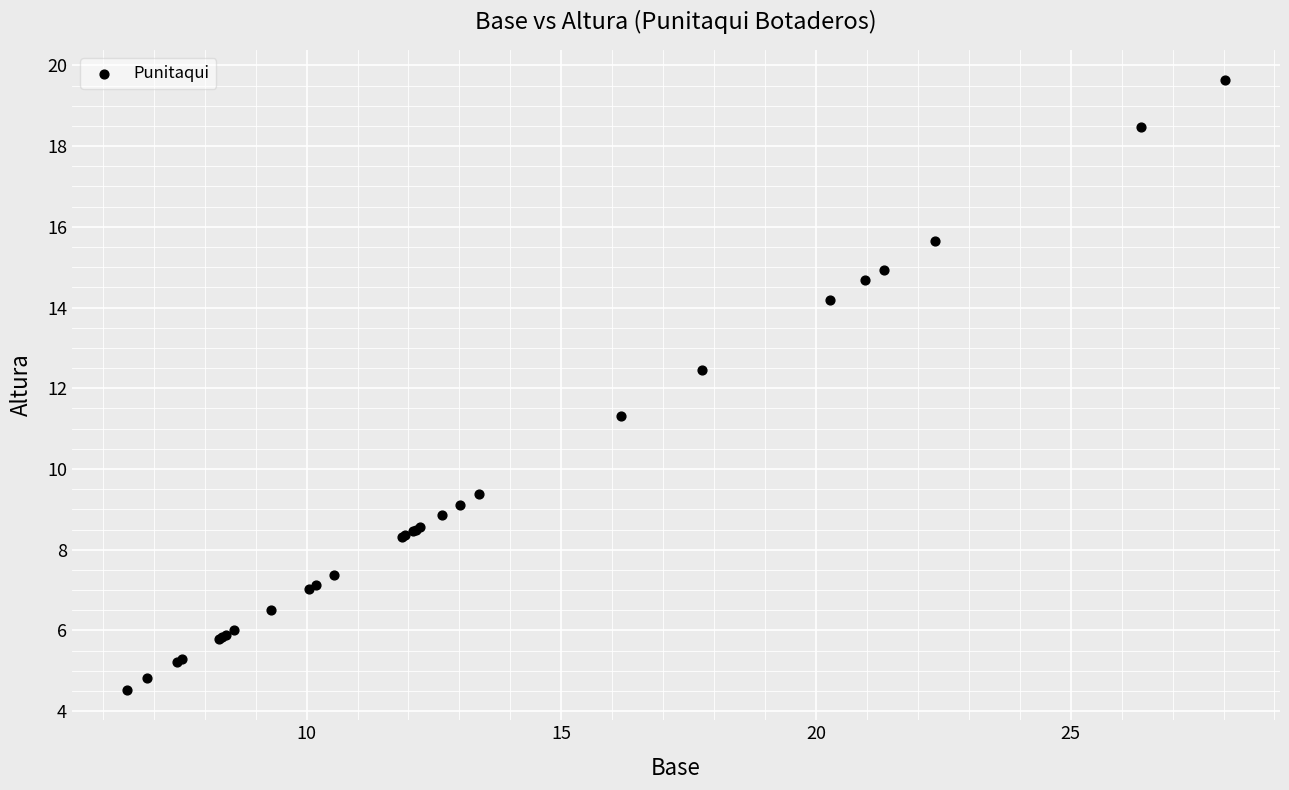

What Y value in the scatter plot is closest to 12?

12.4